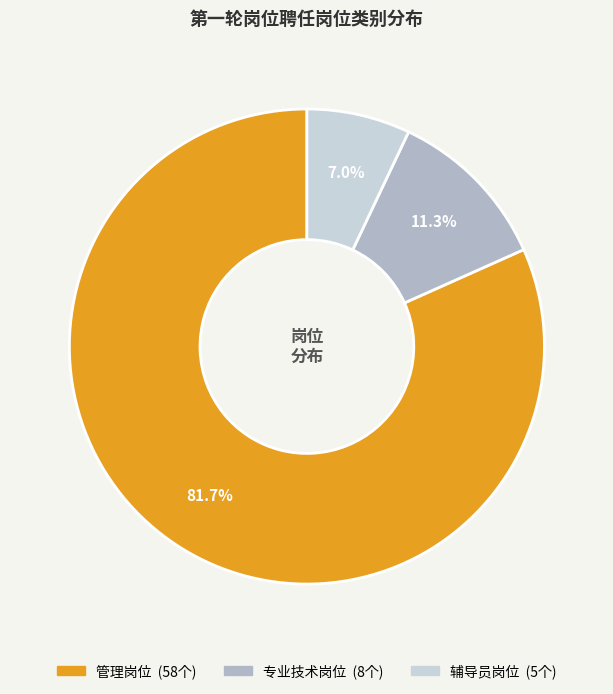

What is the largest slice in the pie chart?

管理岗位